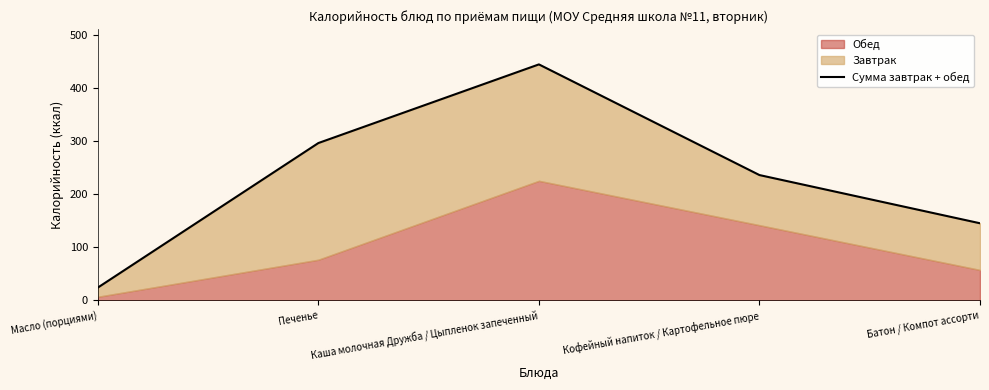

What is the difference between the maximum and minimum values?

420.9